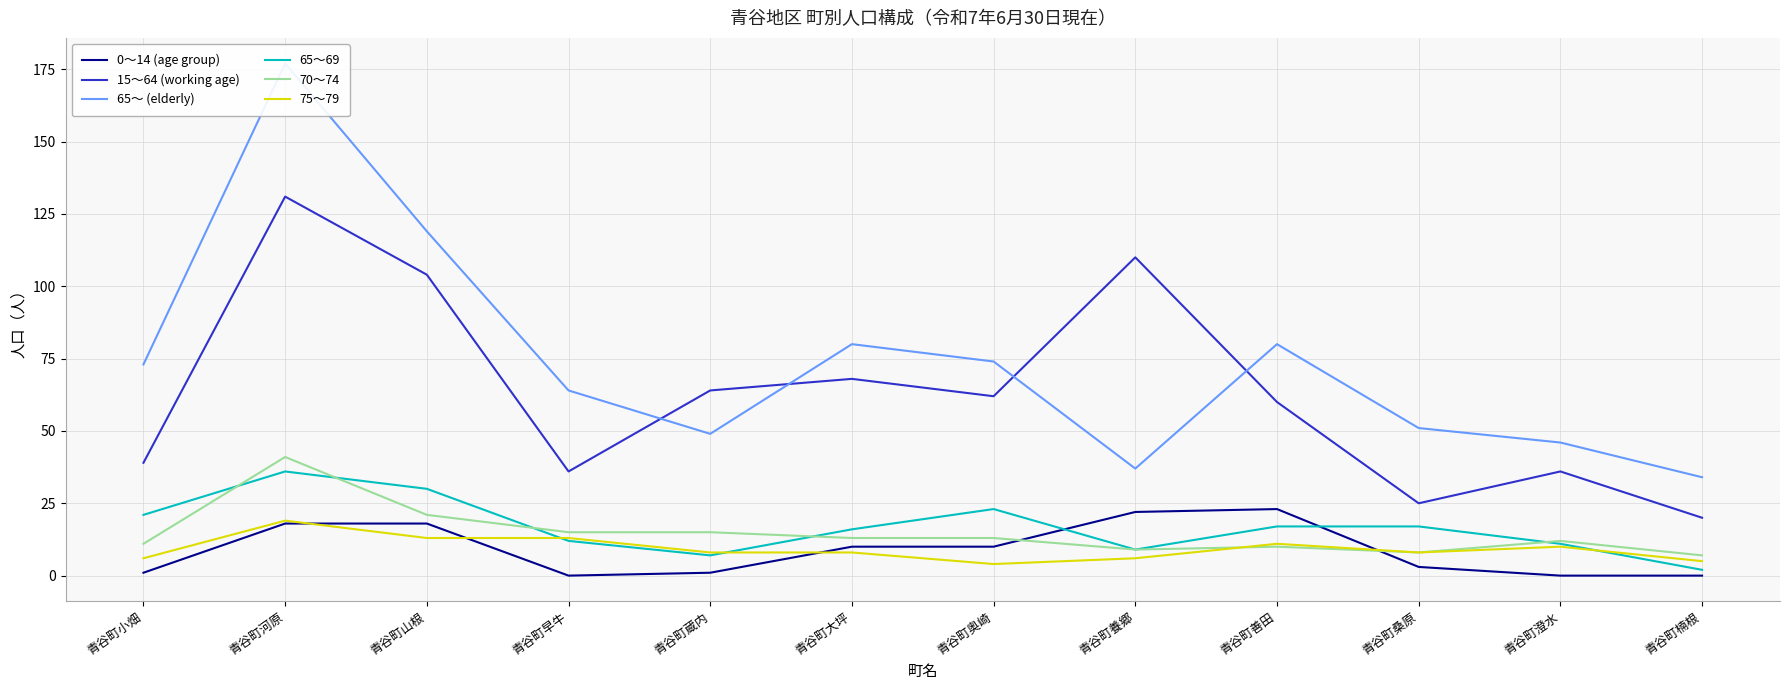

Where is 65～69 nearest to the value 19?

青谷町小畑